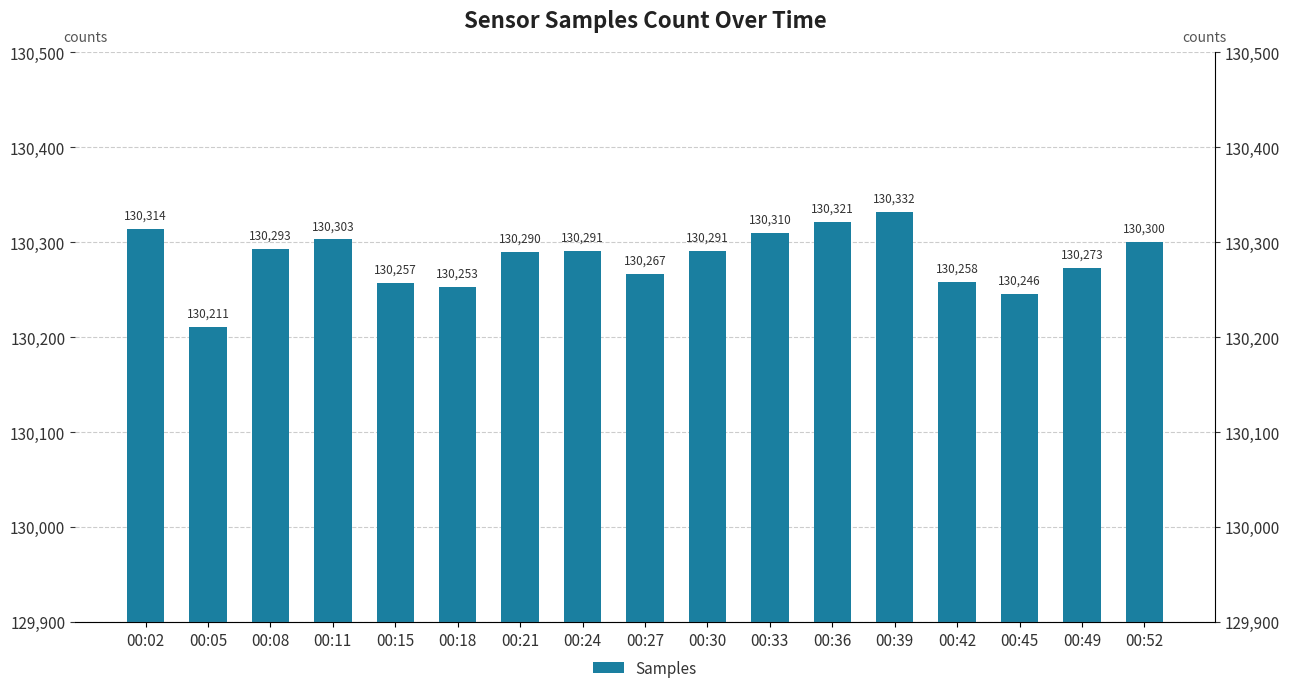

Which has a higher value, 00:18 or 00:15?

00:15